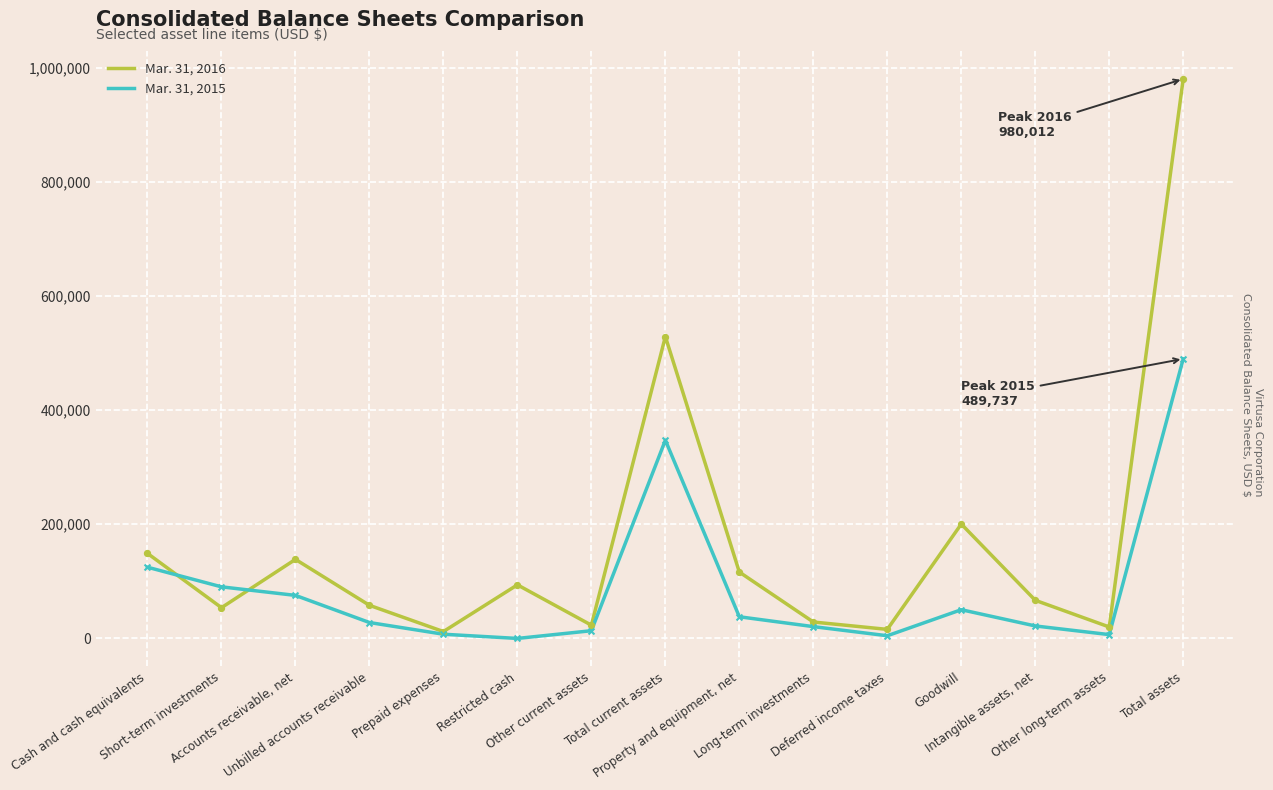

Is the value of Mar. 31, 2016 at Goodwill greater than the value of Mar. 31, 2015 at Other current assets?

Yes